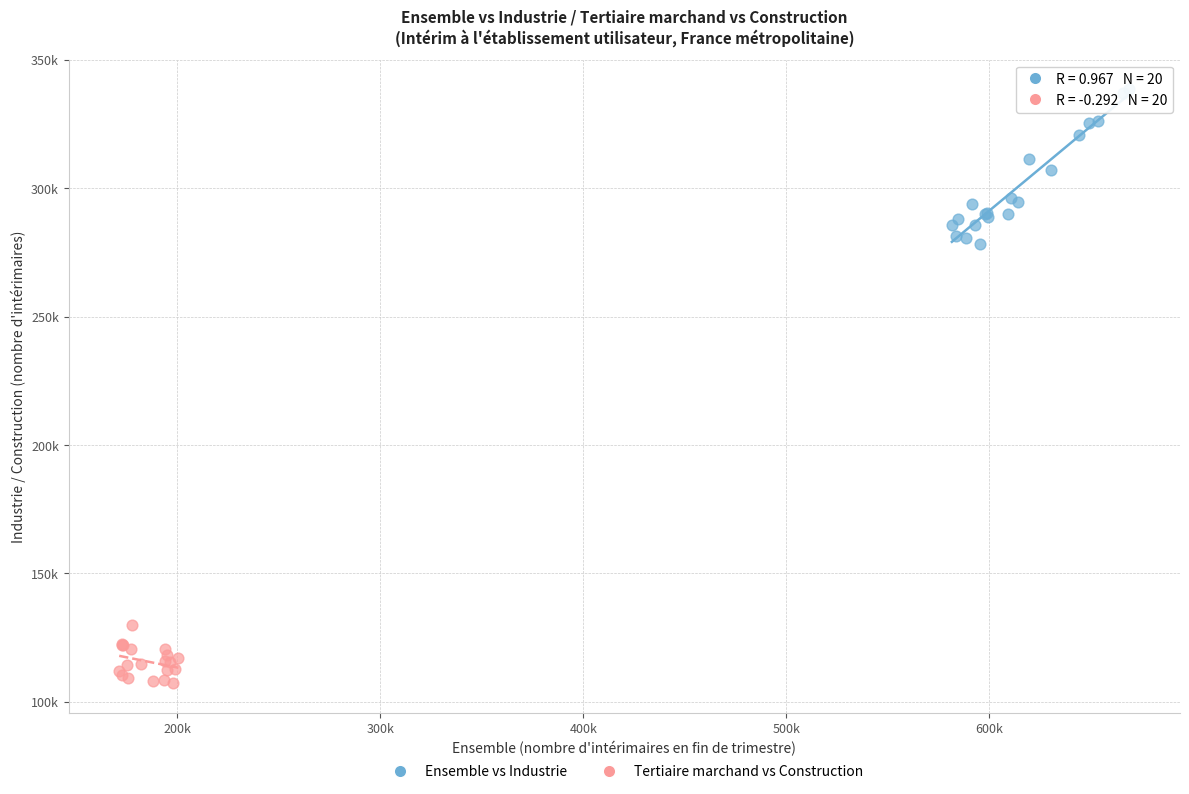

Which series reaches the minimum Y coordinate?

Tertiaire marchand vs Construction